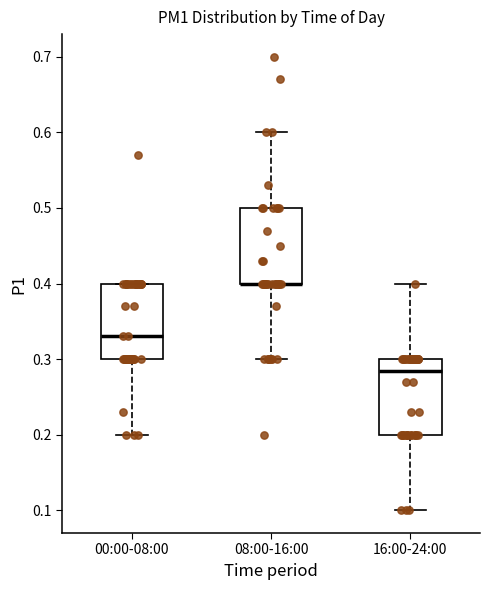

Reading left to right, read every box against the y-axis: the position of its median line, the range the box covers, and the ends of its whiskers. The values are not printed on the chart, so give them approximately, as read against the axis.

00:00-08:00: median 0.33, box 0.30 to 0.40, whiskers 0.20 to 0.40
08:00-16:00: median 0.40 (drawn on the box's lower edge), box 0.40 to 0.50, whiskers 0.30 to 0.60
16:00-24:00: median 0.29, box 0.20 to 0.30, whiskers 0.10 to 0.40